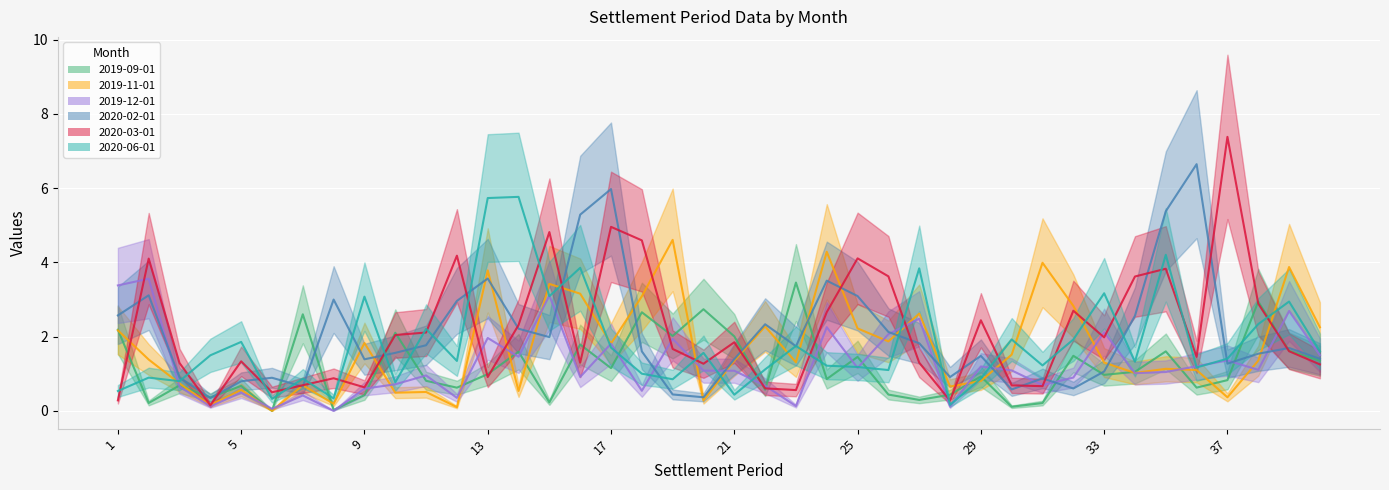

Rank the series by their maximum value, from highest to lowest.

2020-03-01, 2020-02-01, 2020-06-01, 2019-11-01, 2019-12-01, 2019-09-01